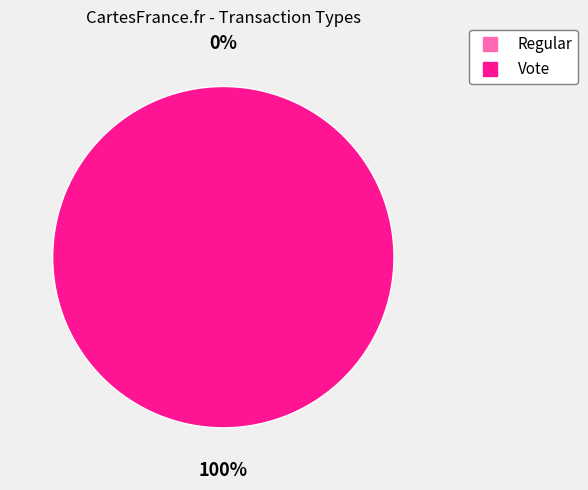

The Vote slice represents 99% of the pie. True or false?

False